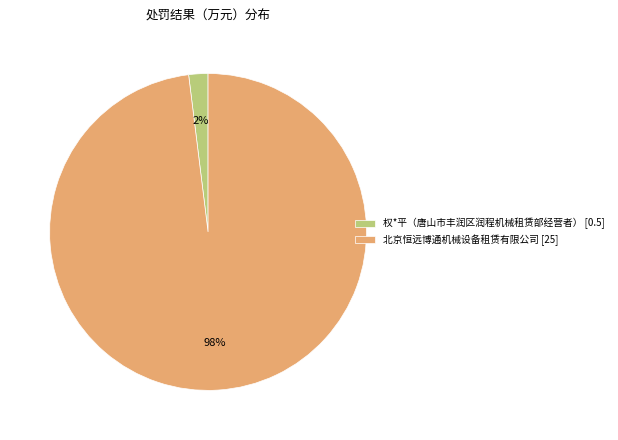

Do 权*平（唐山市丰润区润程机械租赁部经营者） [0.5] and 北京恒远博通机械设备租赁有限公司 [25] together represent more than half of the pie?

Yes